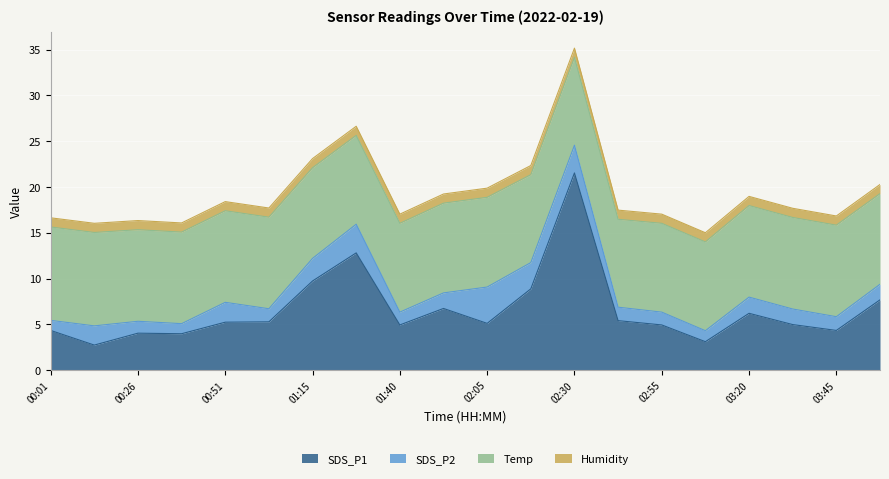

Rank the series at 00:26 from highest to lowest value.

Temp, SDS_P1, SDS_P2, Humidity